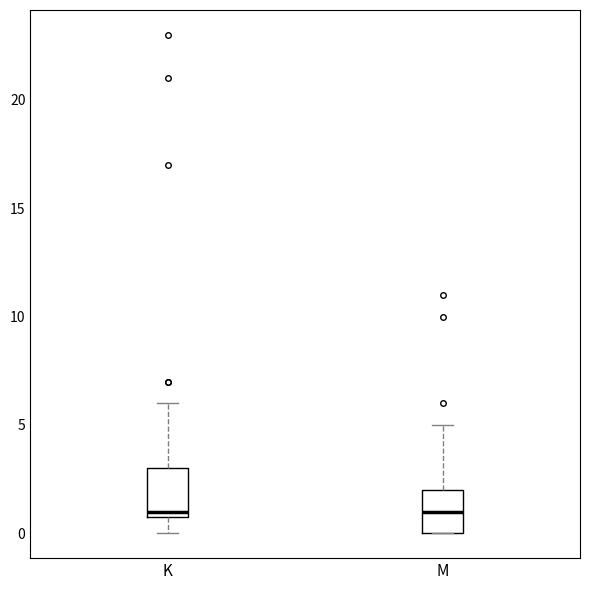

Where is the upper edge of the box for K on the y-axis? The values are not printed on the chart, so give them approximately, as read against the axis.

3